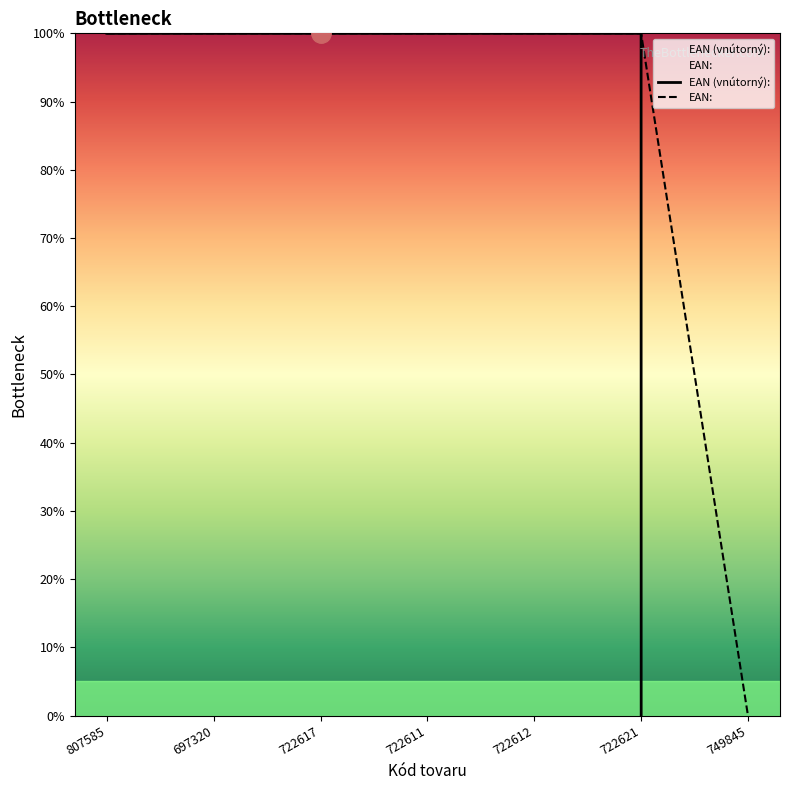

What is the difference between the second highest and minimum values in the EAN: series?

100.0